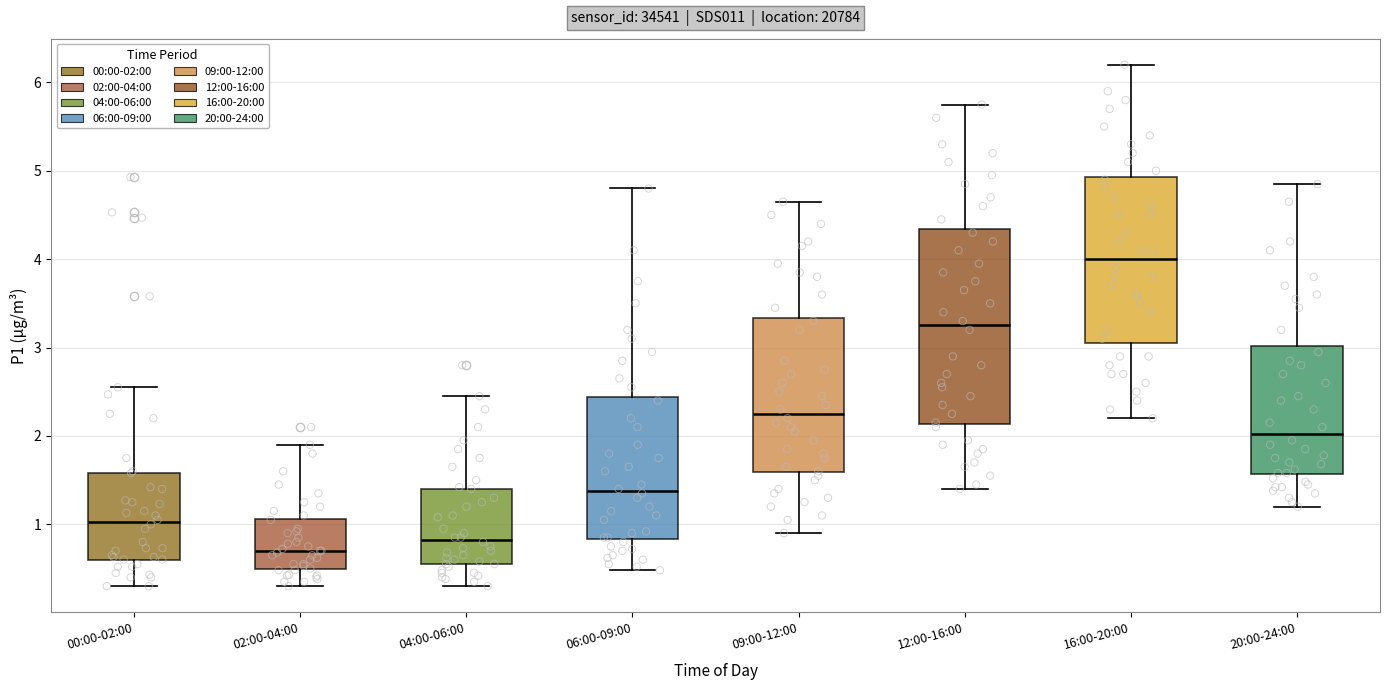

Where does the lower whisker of the box for 04:00-06:00 end on the y-axis? The values are not printed on the chart, so give them approximately, as read against the axis.

0.3